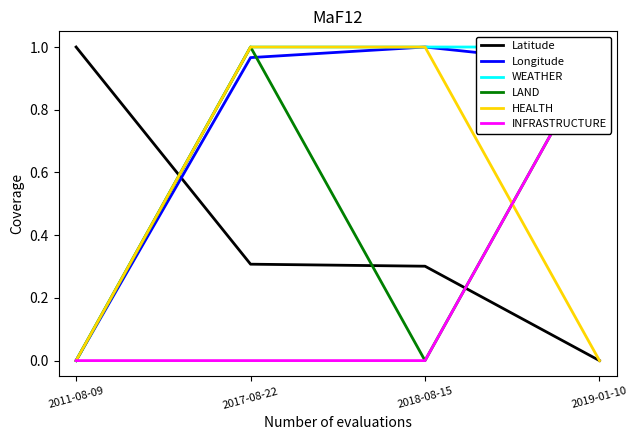

How many lines are shown in the chart?

6